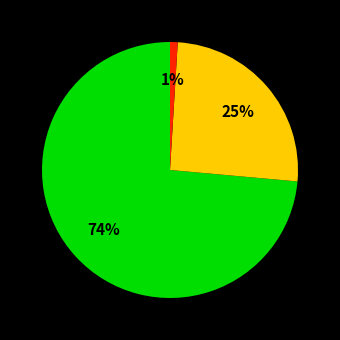

Is there a majority slice in this chart?

Yes